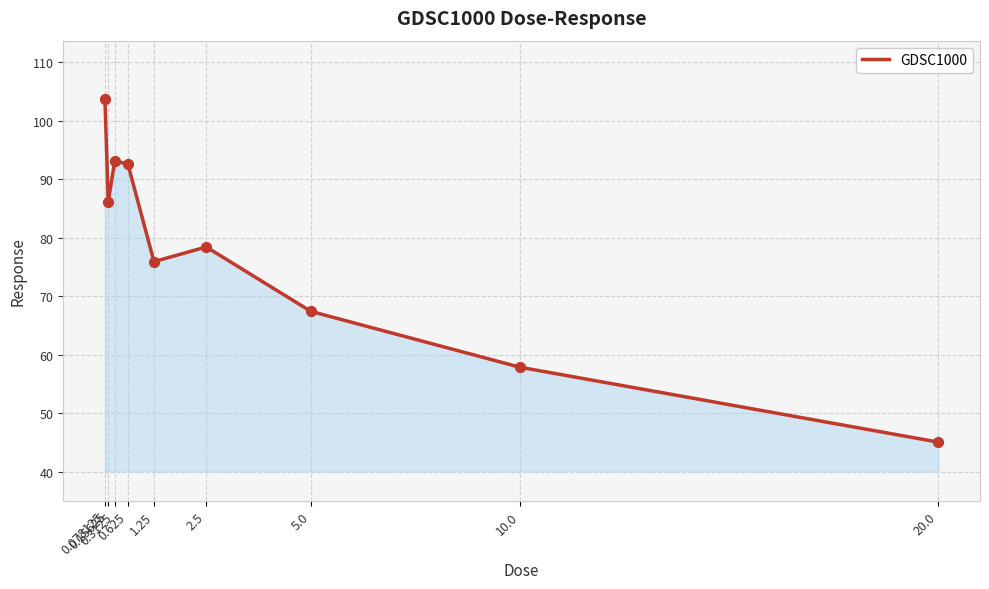

Which has a higher value, 0.15625 or 0.3125?

0.3125